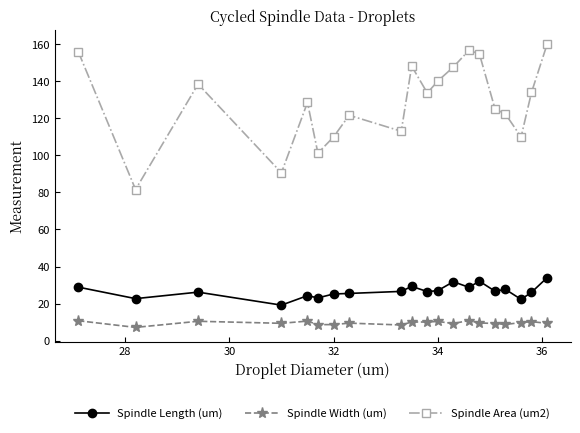

Which series has the widest spread of values?

Spindle Area (um2)